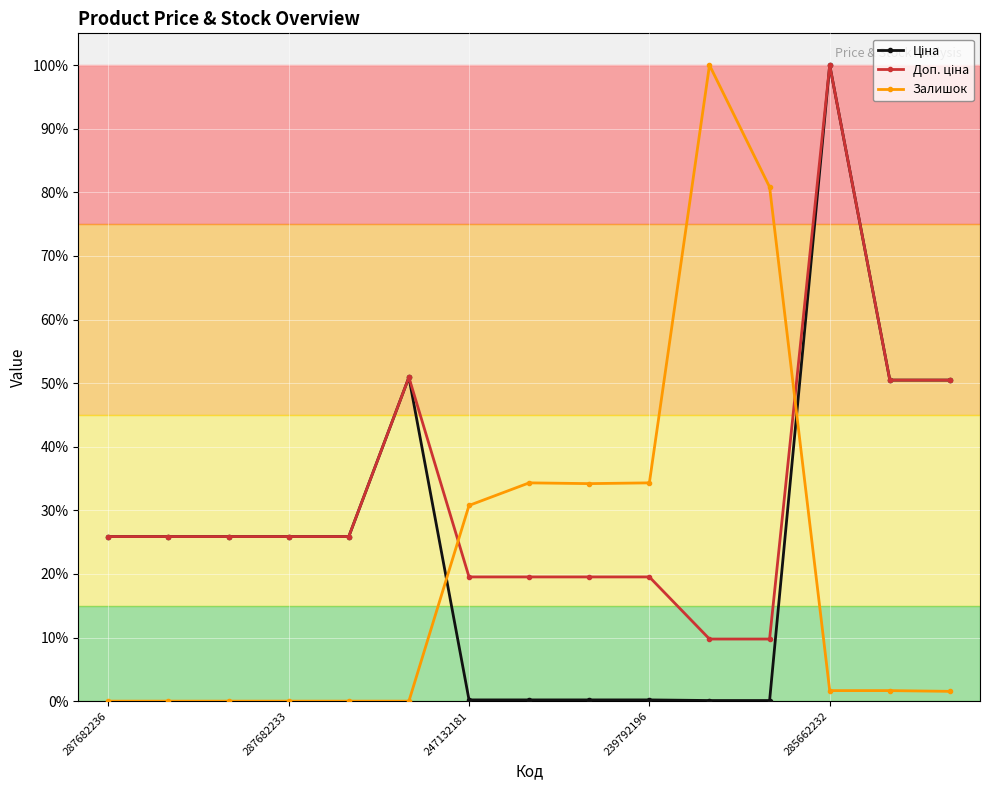

Does the chart have visible grid lines?

Yes